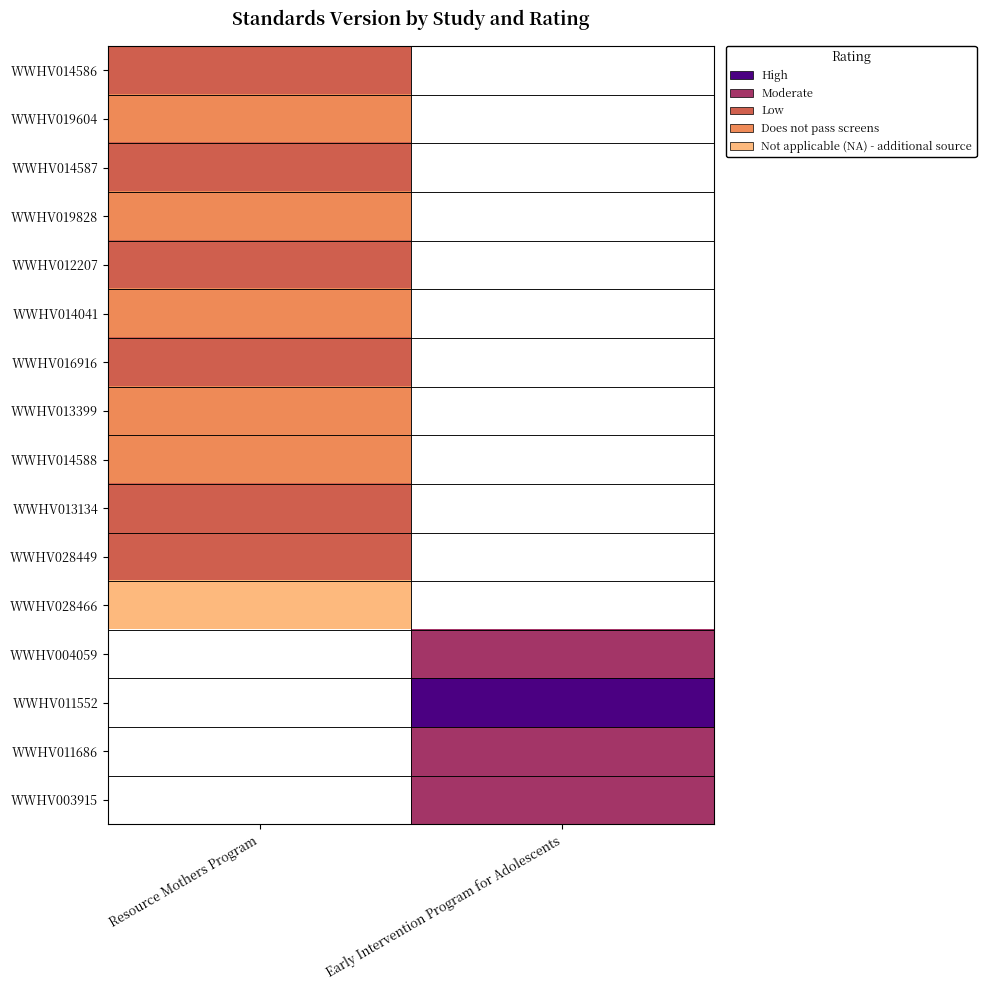

Is it true that WWHV028466 equals 0.0 at Resource Mothers Program?

True